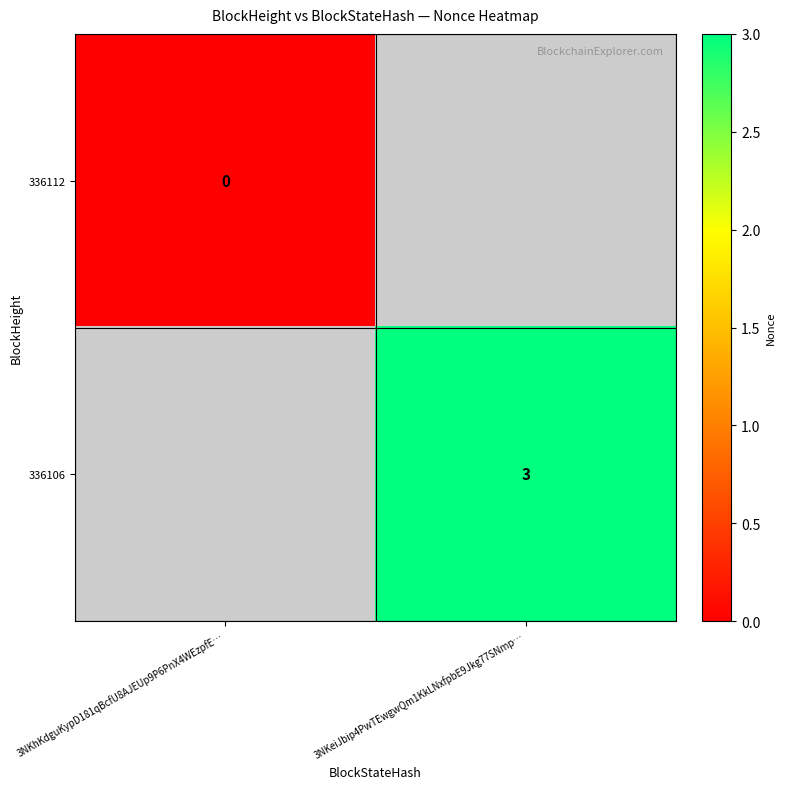

The value of 336106 at 3NKeiJbip4PwTEwgwQm1KkLNxfpbE9Jkg77SNmp… is 4. True or false?

False